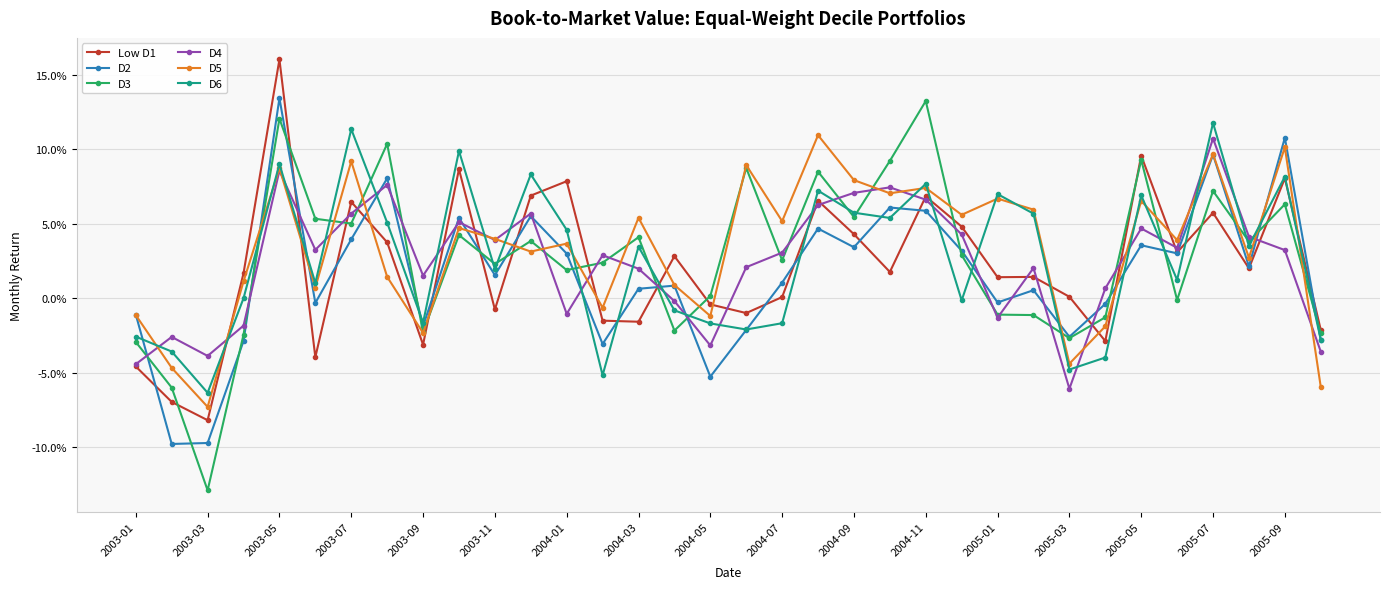

Which series has the largest total across all categories?

D5